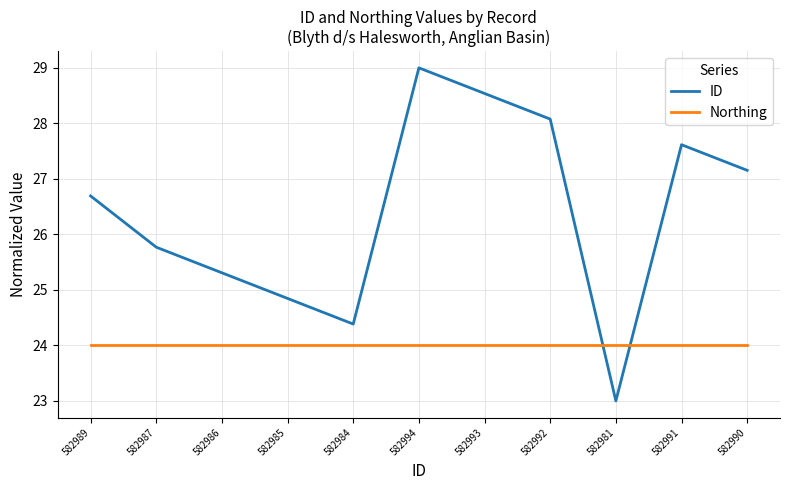

Read the ID value at 582989.

26.7